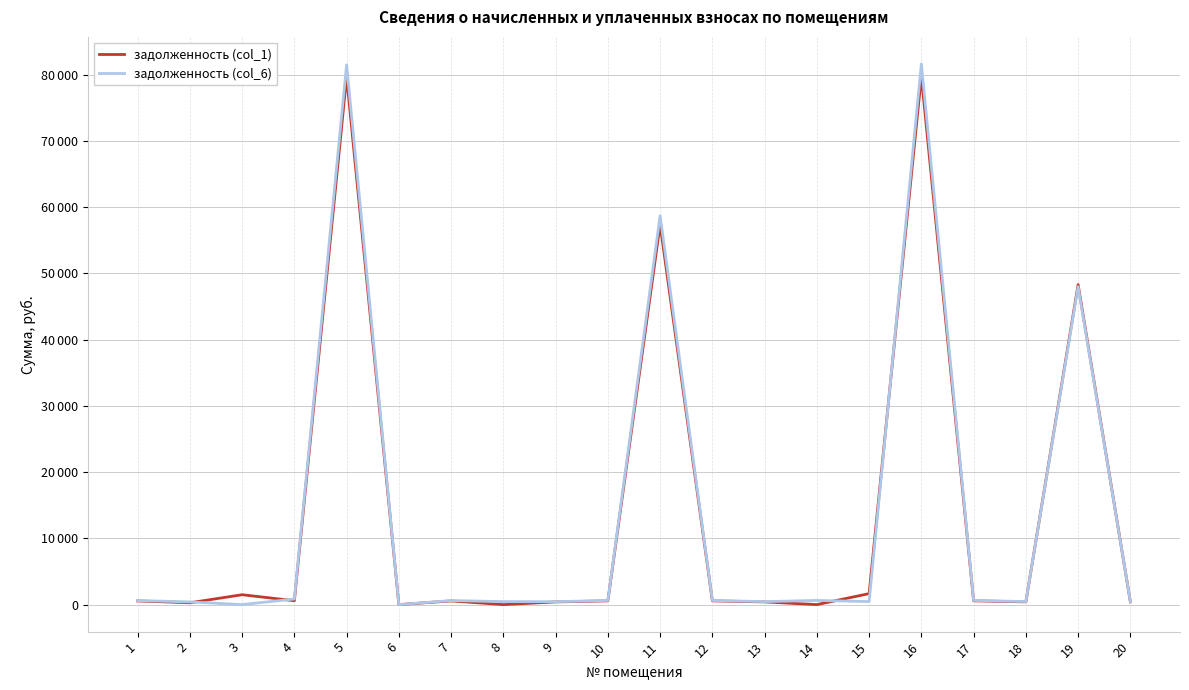

Is this an area chart (filled region under the line)?

No